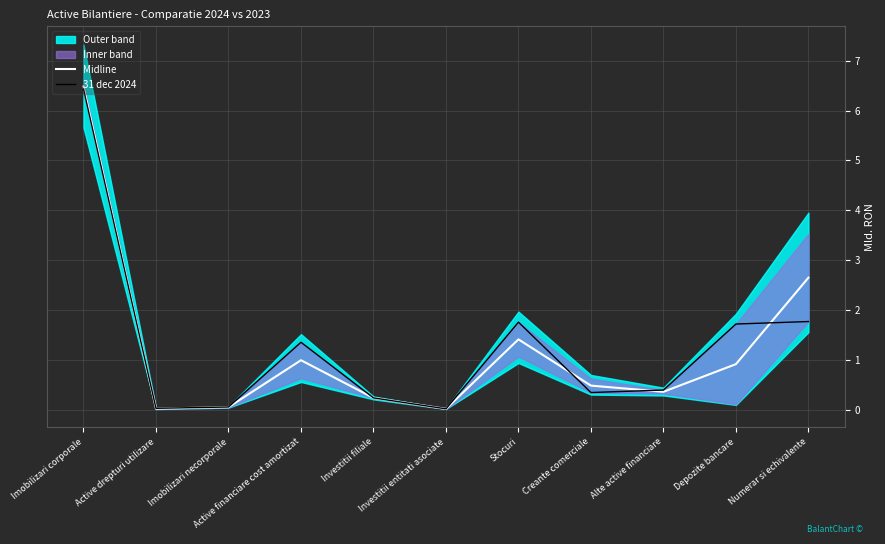

What is the label of the 4th point from the right?

Creante comerciale